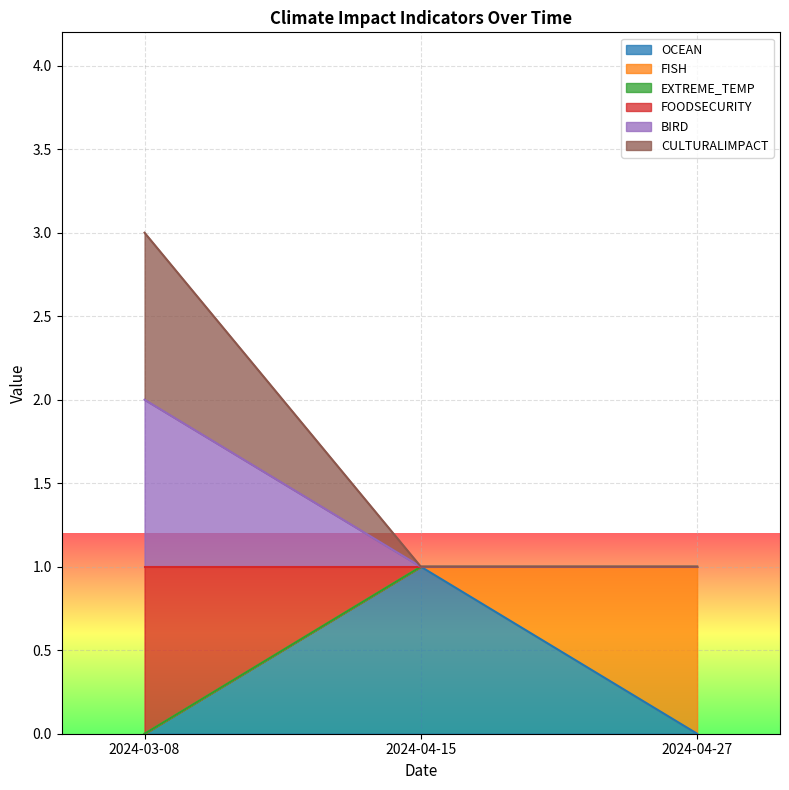

What is the label of the 2nd point from the left?

2024-04-15